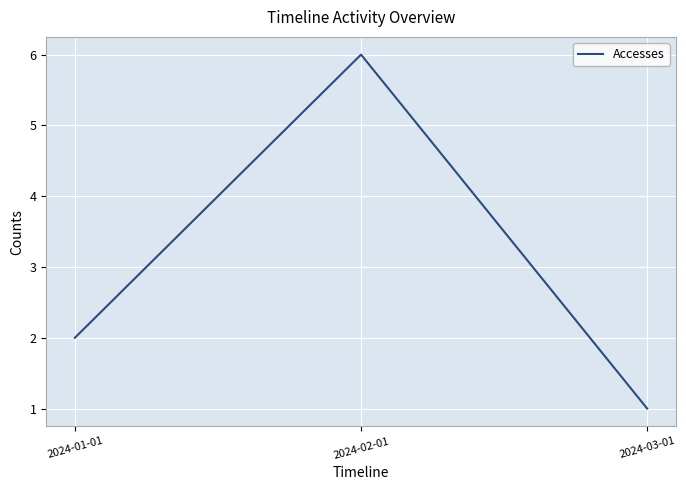

Rank the categories by value from highest to lowest.

2024-02-01, 2024-01-01, 2024-03-01